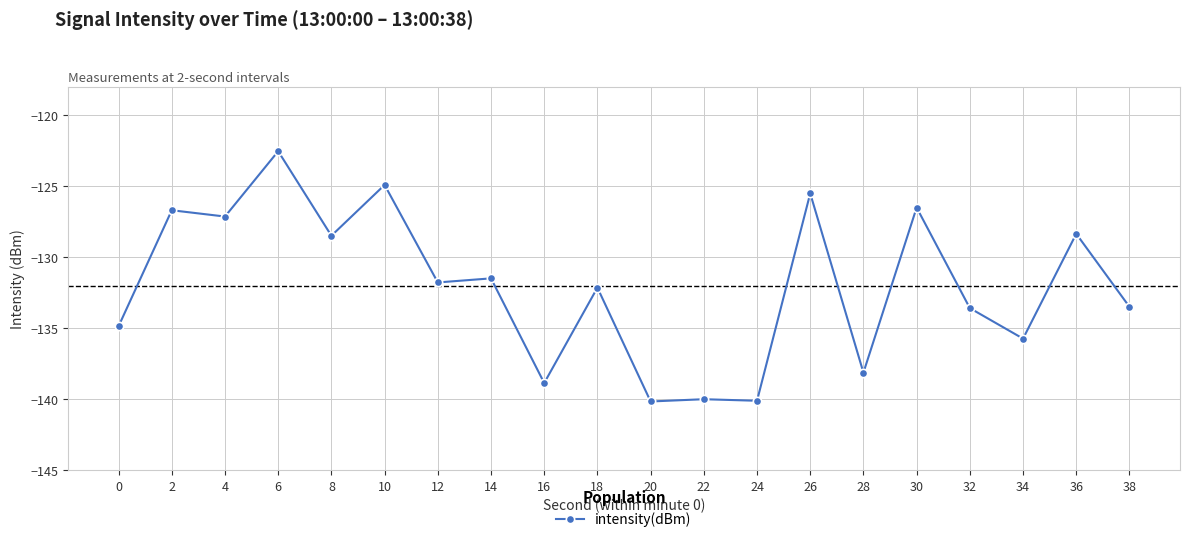

Does the chart display data point markers on the line(s)?

Yes